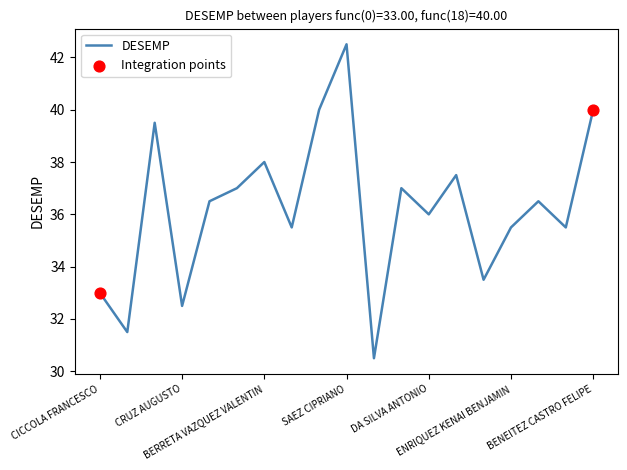

What is the smallest value displayed?

30.5